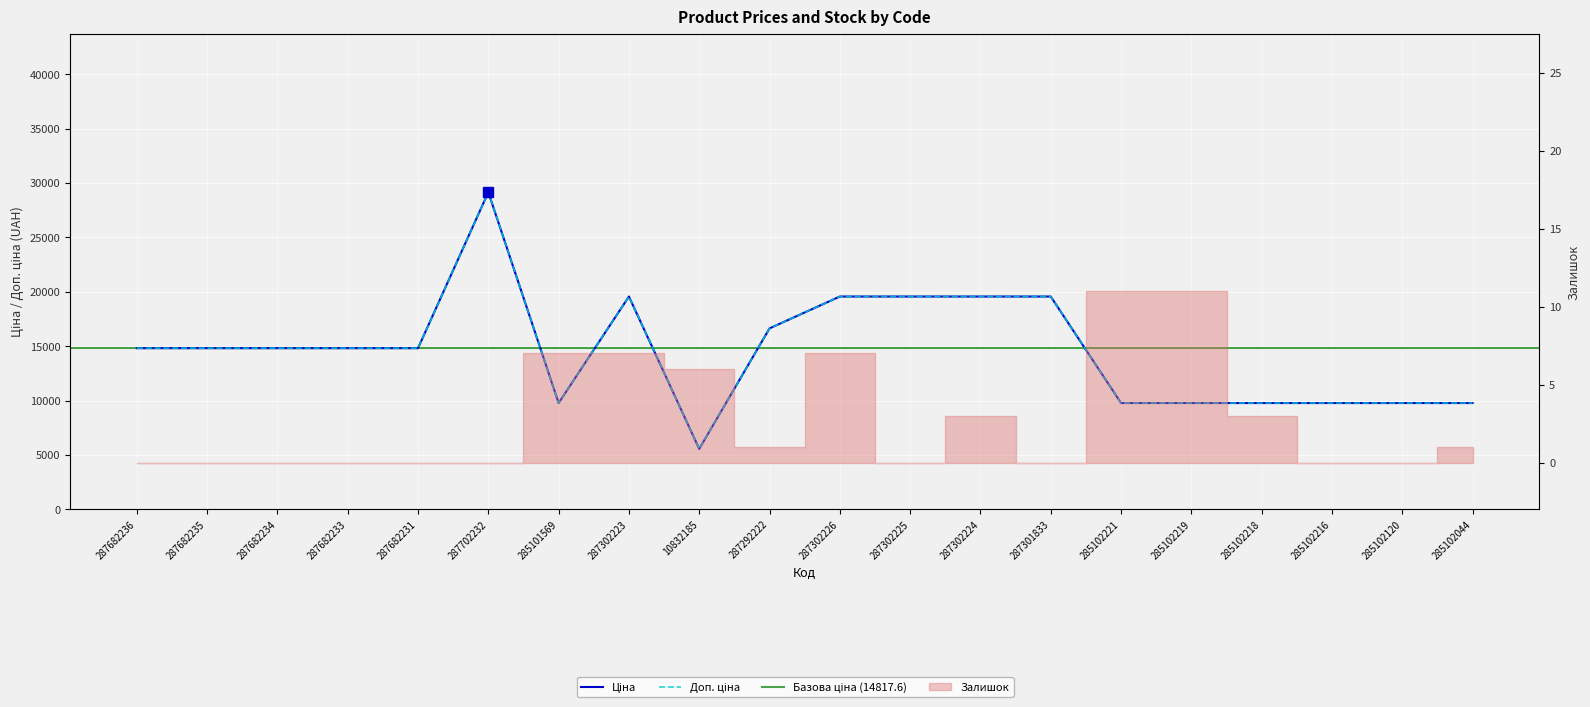

Reading right to left, what are all the values shown in this chart?

Ціна: 9775.5	9775.5	9775.5	9775.5	9775.5	9775.5	19564.9	19564.9	19564.9	19564.9	16636.8	5560.3	19564.9	9775.5	29152.3	14817.6	14817.6	14817.6	14817.6	14817.6
Доп. ціна: 9775.5	9775.5	9775.5	9775.5	9775.5	9775.5	19564.9	19564.9	19564.9	19564.9	16636.8	5560.3	19564.9	9775.5	29152.3	14817.6	14817.6	14817.6	14817.6	14817.6